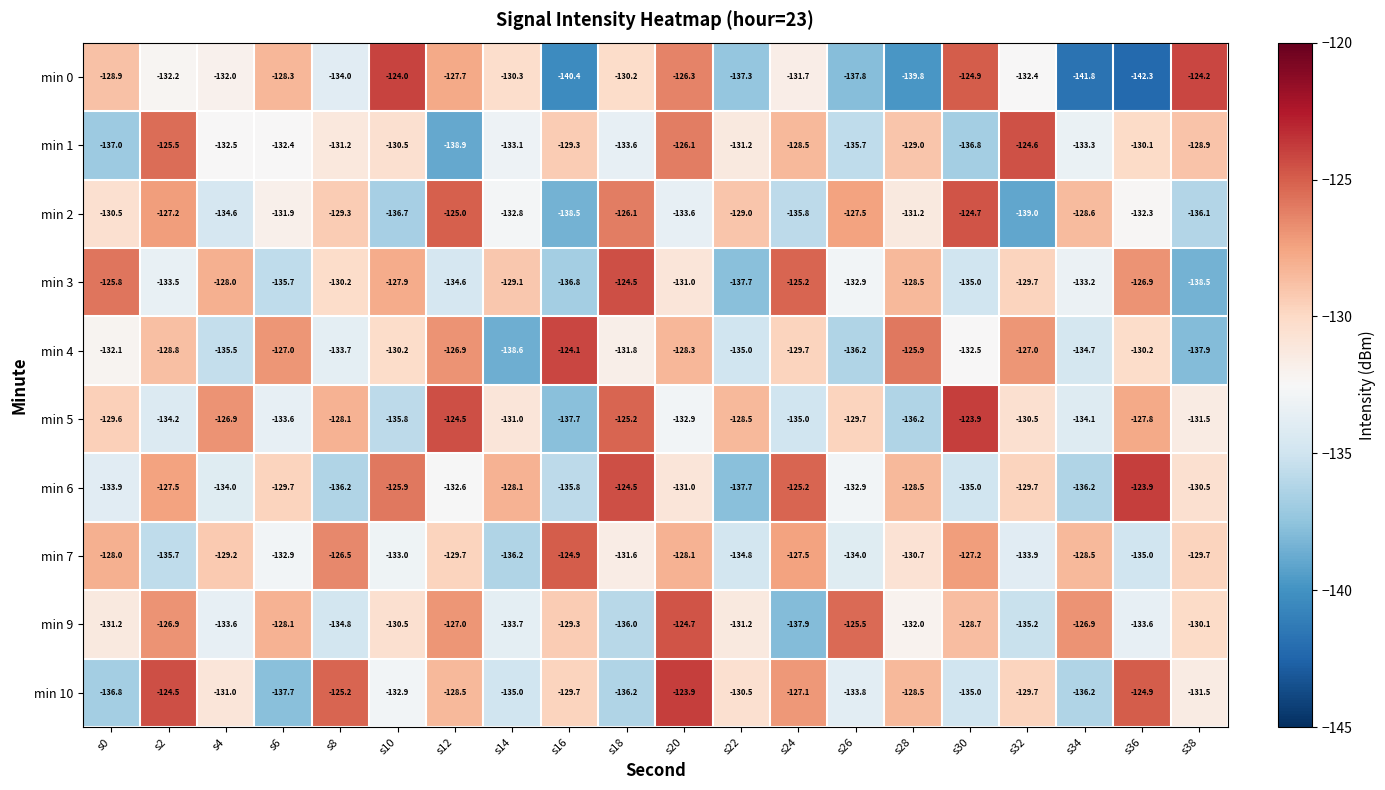

Which series changed the most between s18 and s32?

min 2